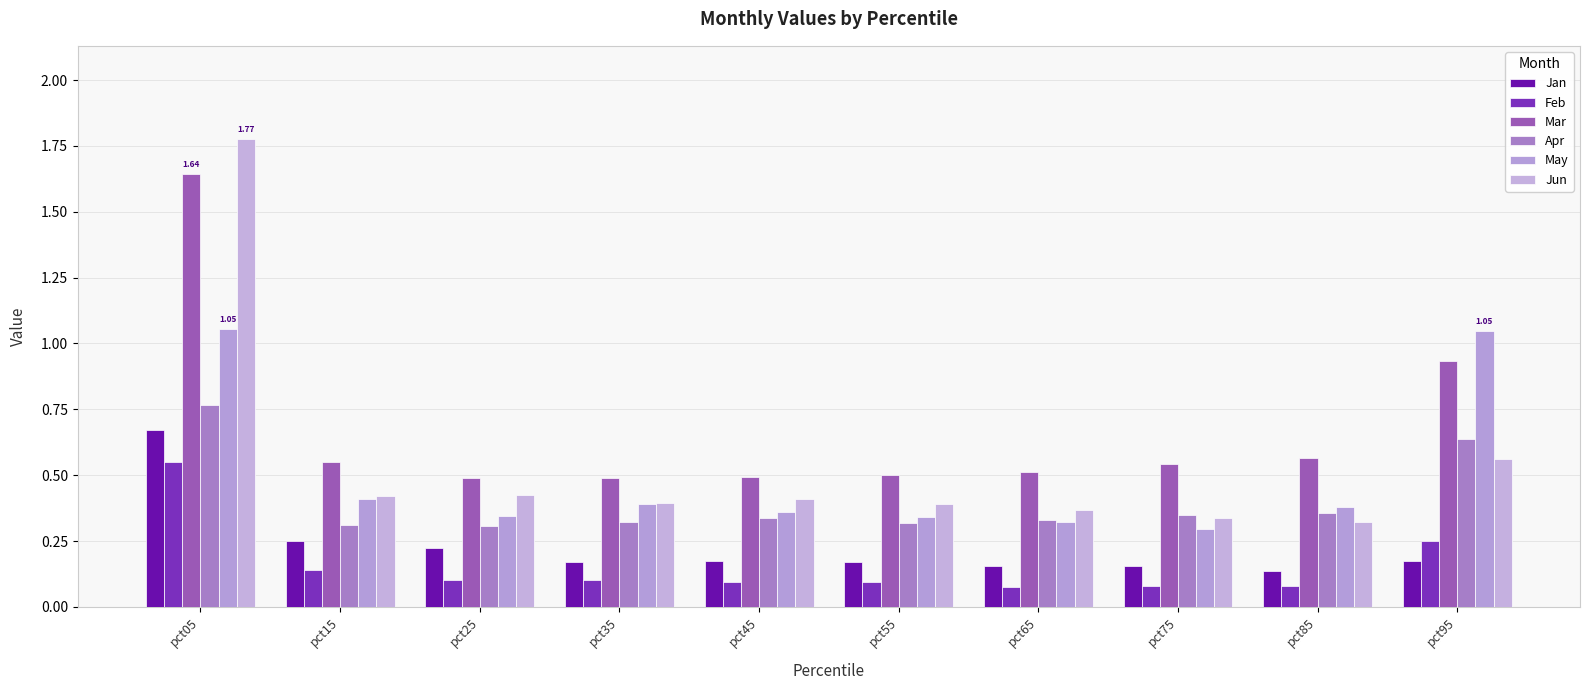

What is the spread (max minus min) of values at pct05?

1.2